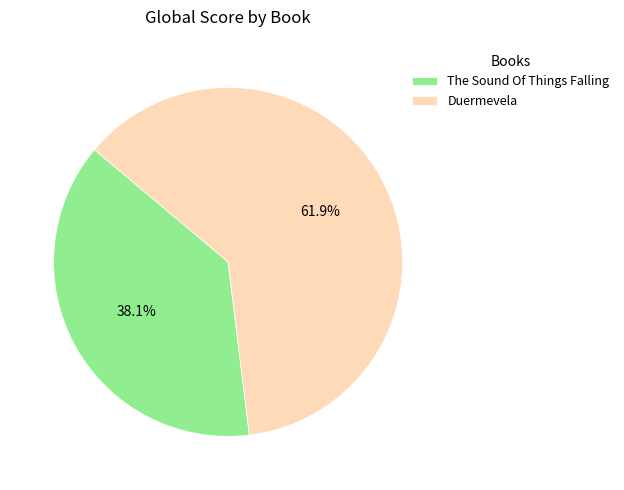

To the nearest percent, what is the difference between the Duermevela and The Sound Of Things Falling slice percentages?

24%